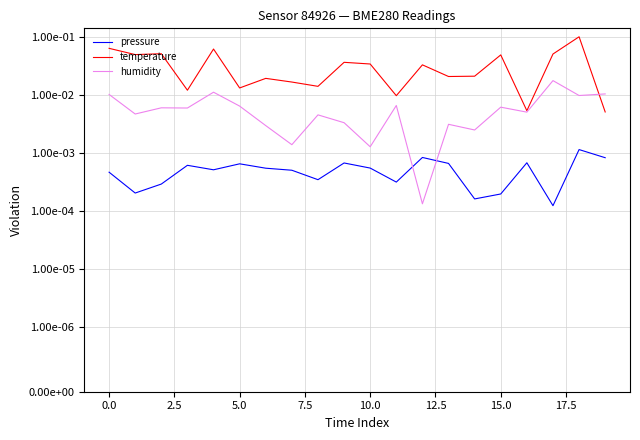

Is it true that pressure equals 0.0 at 14?

False